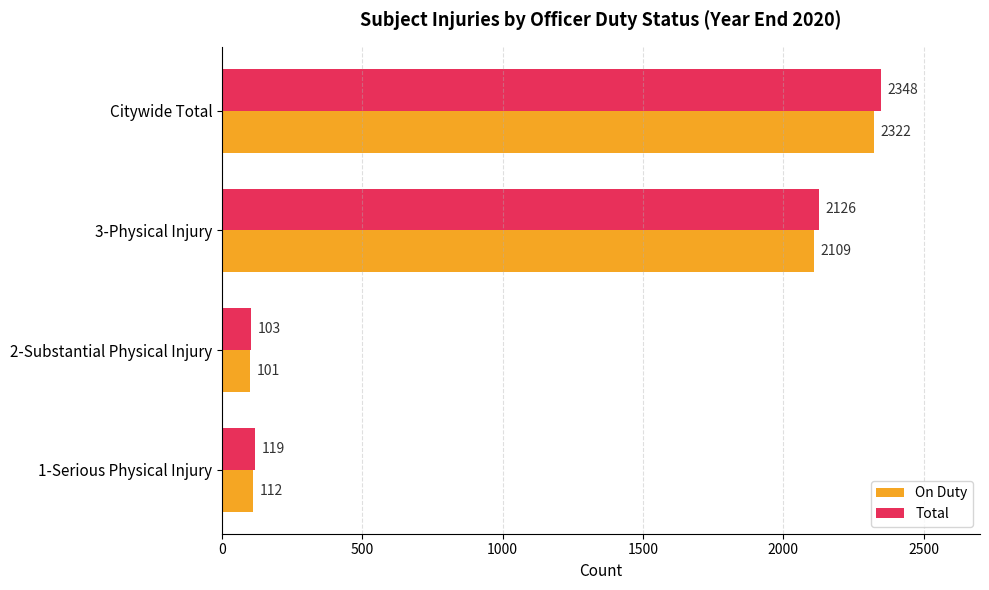

The Total series shows 1152 at Citywide Total. True or false?

False